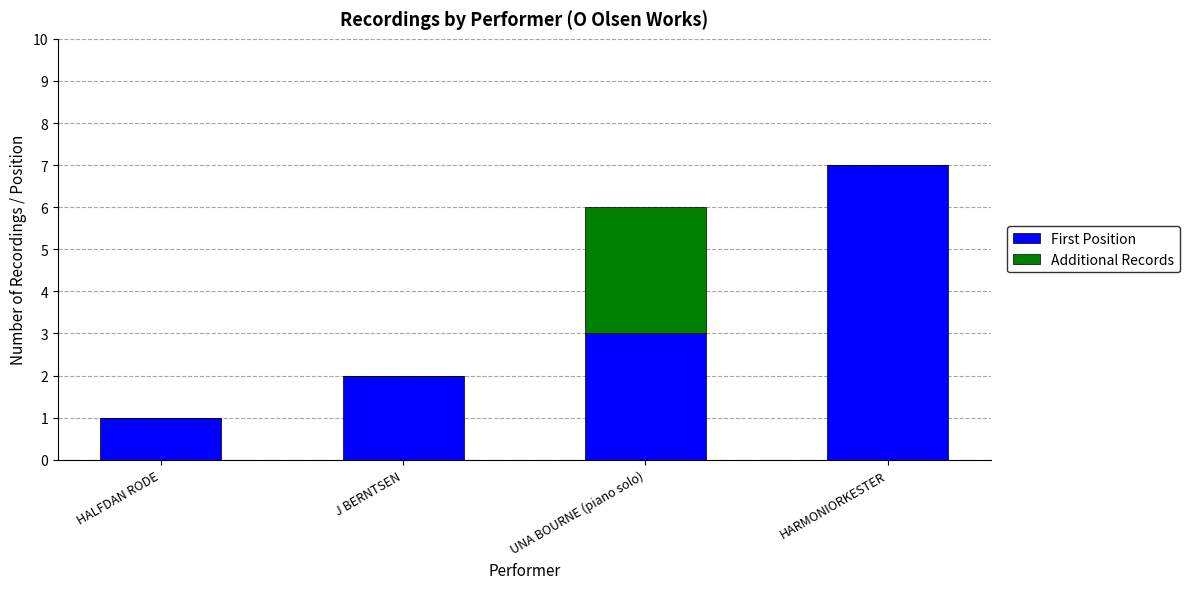

What is the highest value of the First Position series?

7